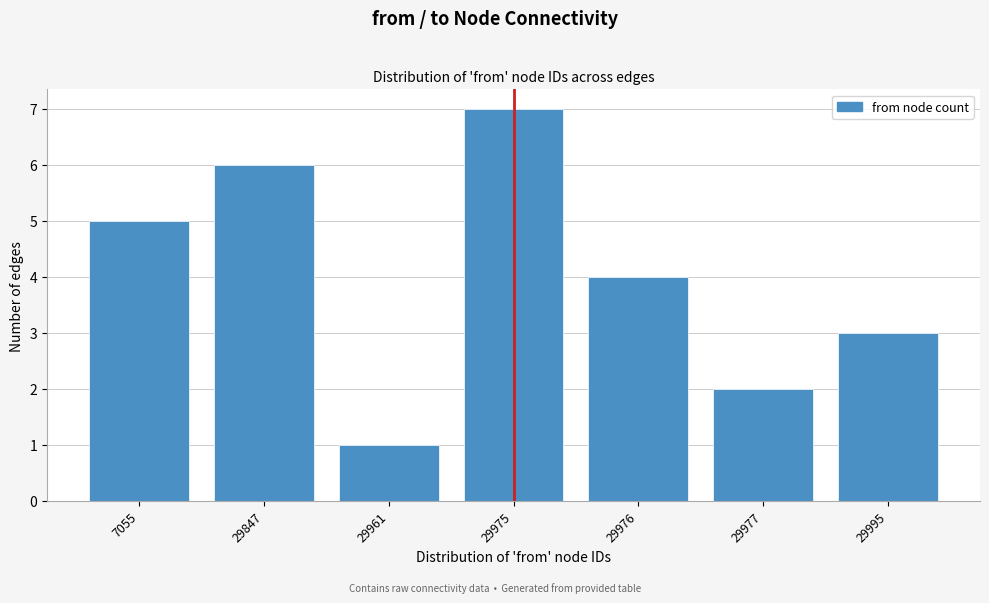

Reading left to right, what are all the values shown in this chart?

5	6	1	7	4	2	3